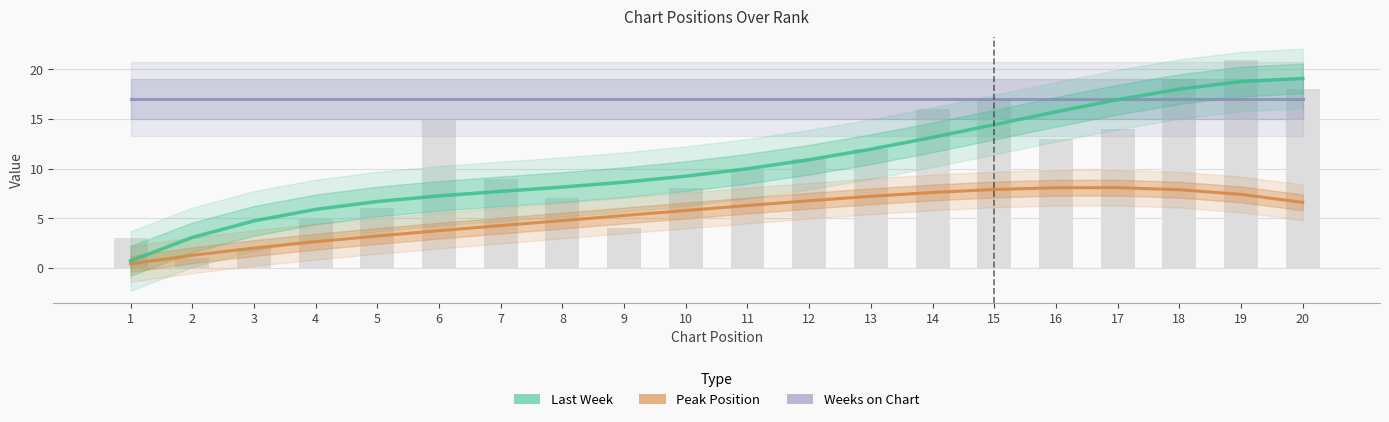

Is the value of Peak Position at 20 greater than the value of Last Week at 13?

No